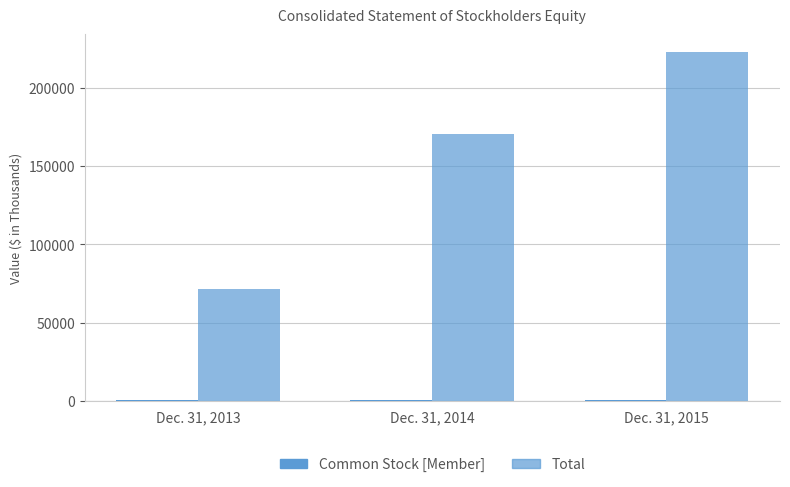

Does the chart contain stacked bars?

No